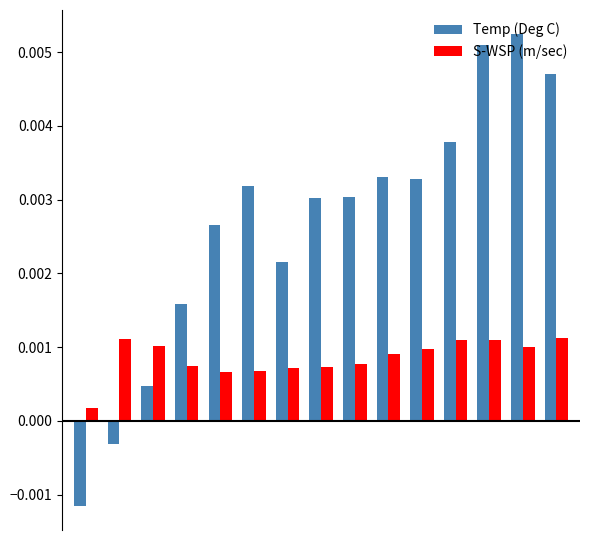

Which series has the widest spread of values?

Temp (Deg C)